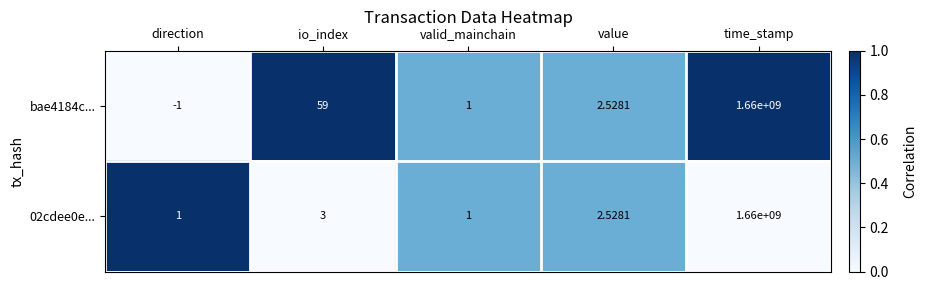

At which label does 02cdee0e... reach its peak?

time_stamp